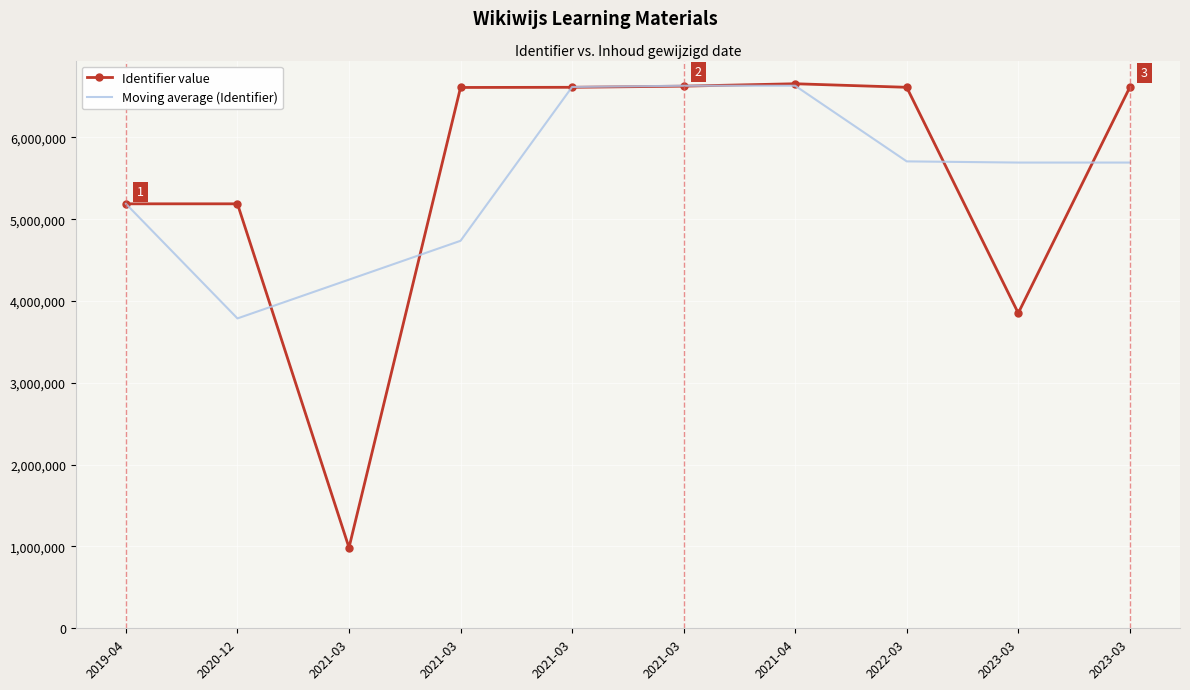

What are all the series names shown in the legend?

Identifier value, Moving average (Identifier)